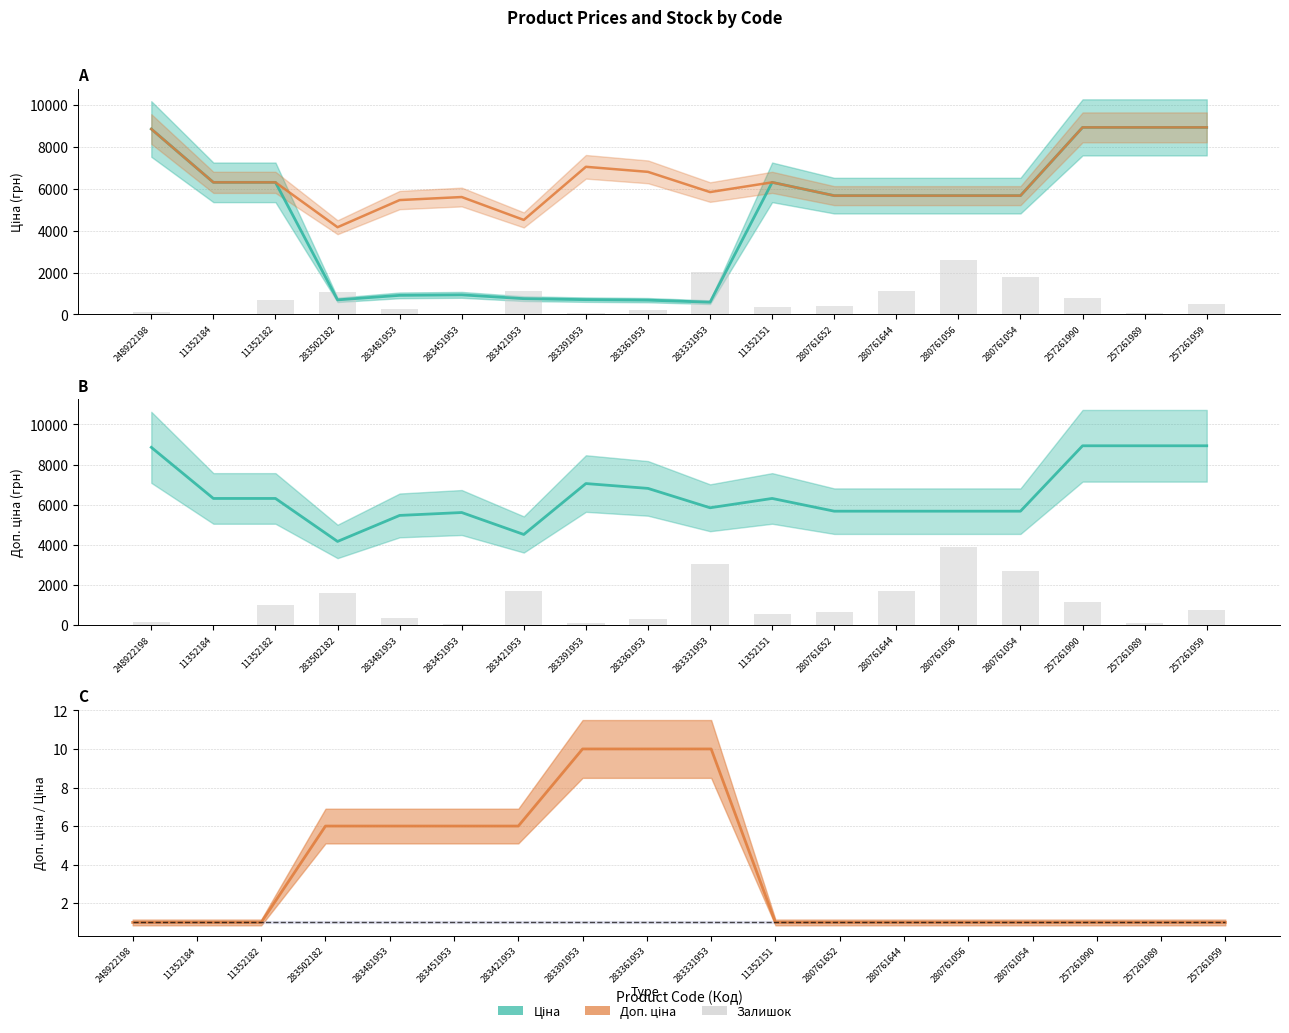

Reading left to right, what are all the values shown in this chart?

Ціна: 8856.7	6308.8	6308.8	694.3	910.4	934.5	752.2	705.1	681.0	584.4	6308.8	5673.8	5673.8	5673.8	5673.8	8934.1	8934.1	8934.1
Доп. ціна: 8856.7	6308.8	6308.8	4165.6	5462.3	5607.2	4513.3	7051.3	6809.8	5843.9	6308.8	5673.8	5673.8	5673.8	5673.8	8934.1	8934.1	8934.1
Залишок (scaled): 165.0	0.0	1005.0	1590.0	360.0	30.0	1695.0	120.0	285.0	3030.0	555.0	630.0	1680.0	3885.0	2685.0	1155.0	90.0	750.0
Доп./Ціна ratio: 1.0	1.0	1.0	6.0	6.0	6.0	6.0	10.0	10.0	10.0	1.0	1.0	1.0	1.0	1.0	1.0	1.0	1.0